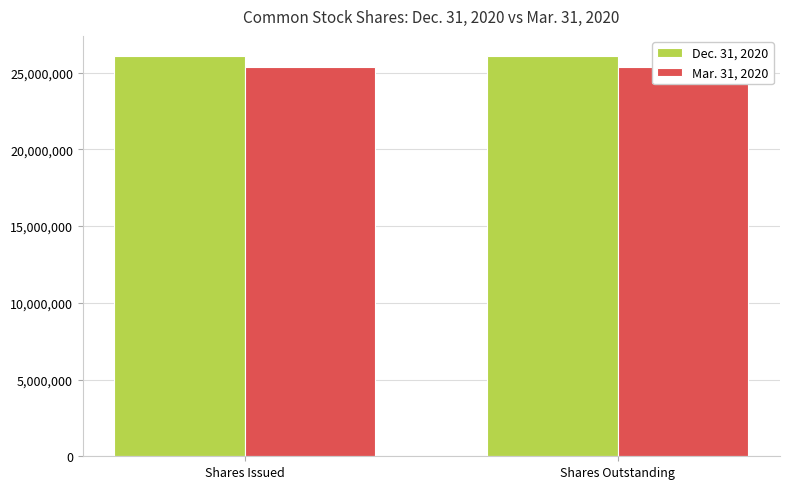

What is the spread (max minus min) of values at Shares Outstanding?

747000